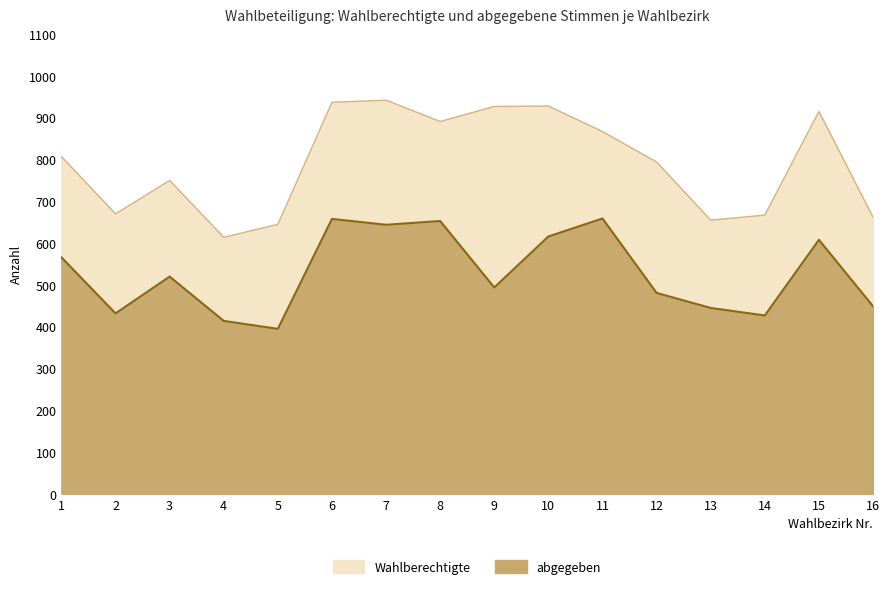

What is the spread (max minus min) of values at 3?

230